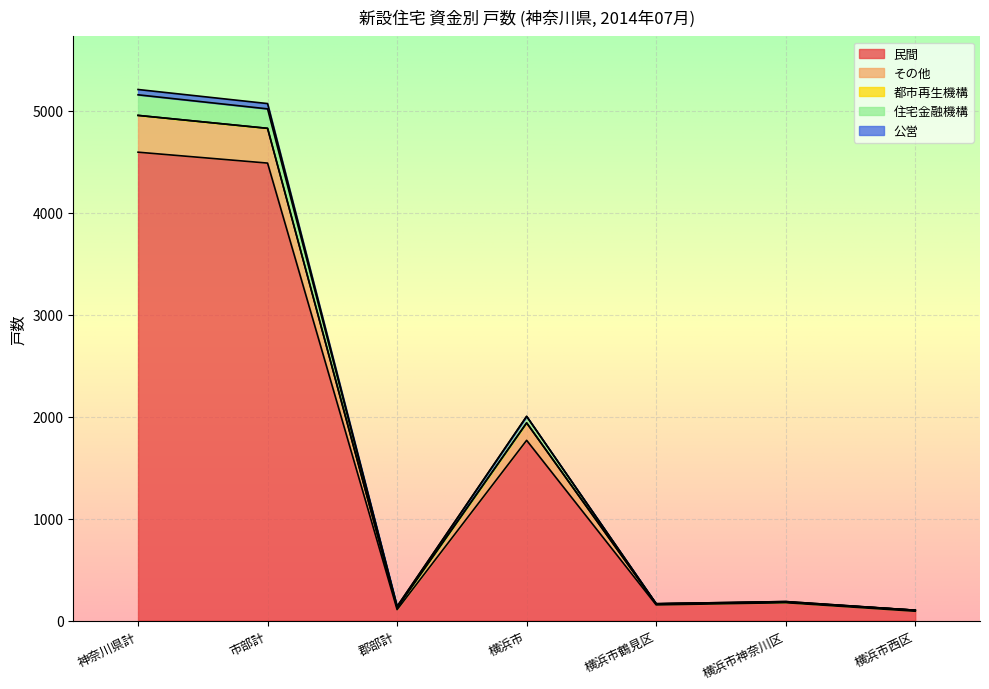

What is the maximum value for 民間?

4595